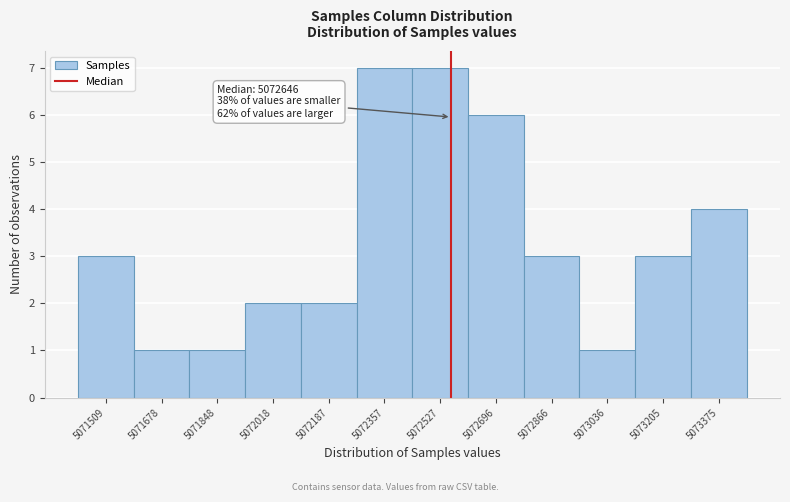

Reading right to left, extract all data points from this chart.

5073375=4	5073205=3	5073036=1	5072866=3	5072696=6	5072527=7	5072357=7	5072187=2	5072018=2	5071848=1	5071678=1	5071509=3